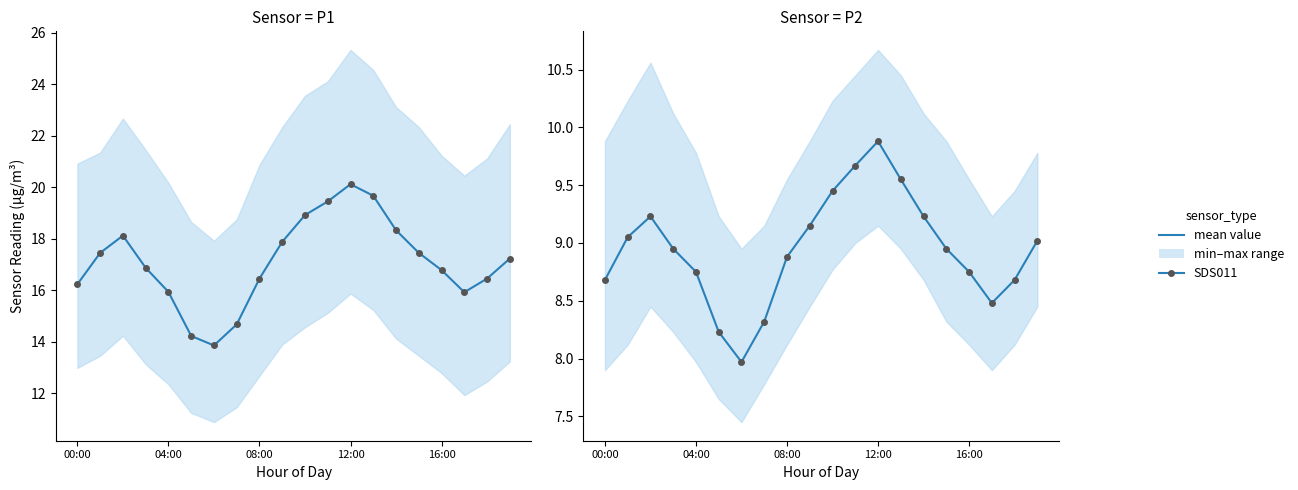

Where is the first local minimum for P2 (mean)?

6